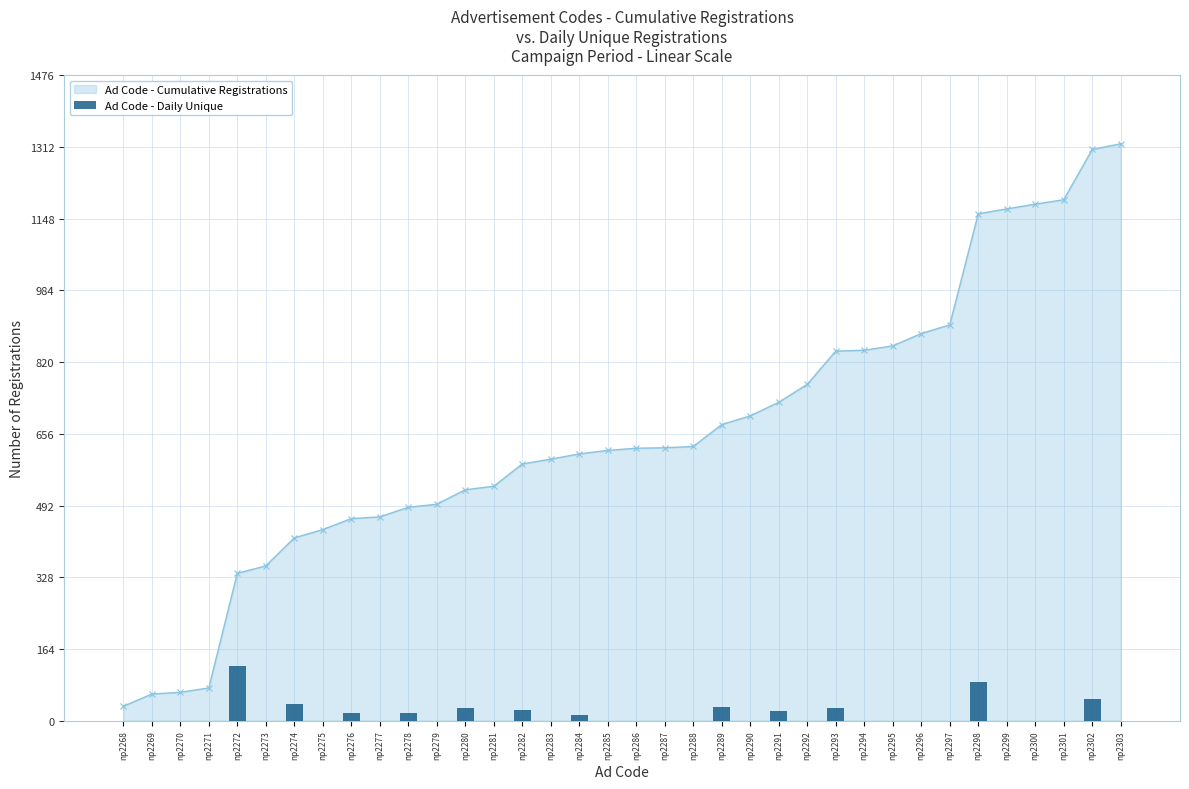

Reading right to left, transcribe all the data shown in this chart.

0	50	0	0	0	89	0	0	0	0	30	0	23	0	32	0	0	0	0	12	0	25	0	28	0	17	0	17	0	39	0	125	0	0	0	0